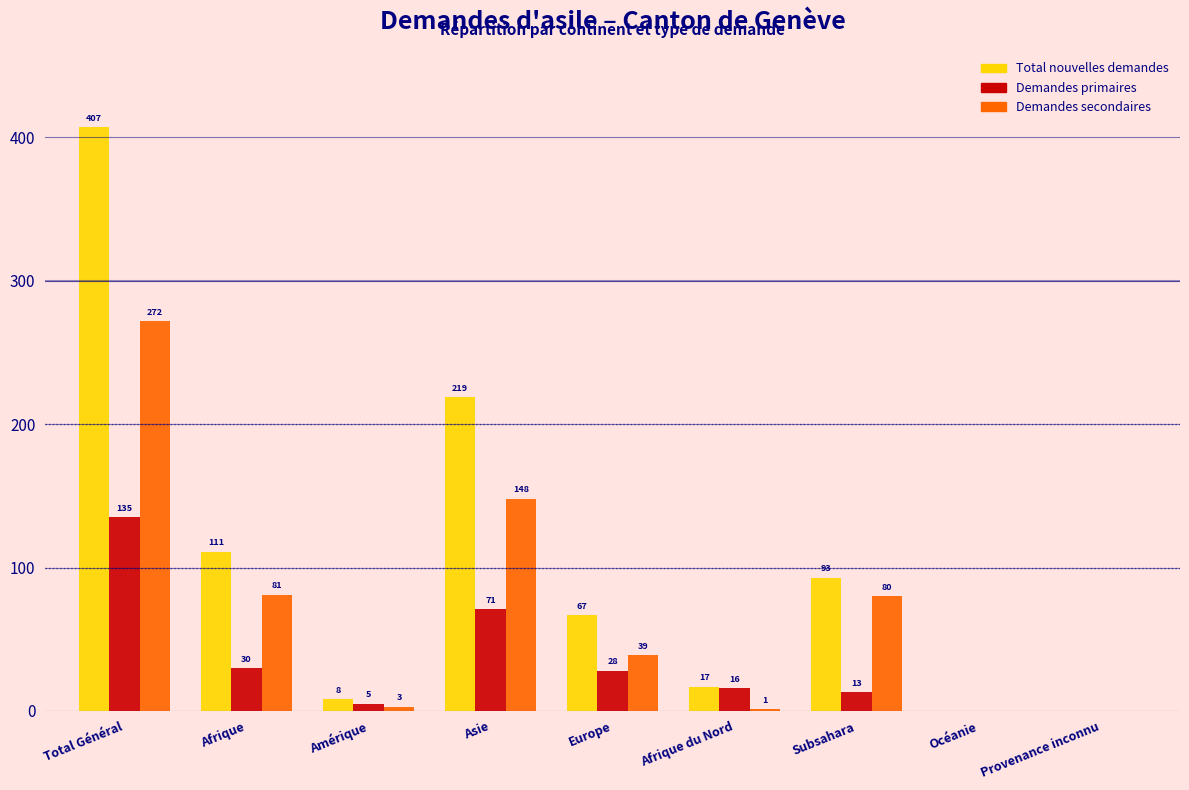

Reading left to right, extract all data points from this chart.

Total nouvelles demandes: Total Général=407	Afrique=111	Amérique=8	Asie=219	Europe=67	Afrique du Nord=17	Subsahara=93	Océanie=0	Provenance inconnu=0
Demandes primaires: Total Général=135	Afrique=30	Amérique=5	Asie=71	Europe=28	Afrique du Nord=16	Subsahara=13	Océanie=0	Provenance inconnu=0
Demandes secondaires: Total Général=272	Afrique=81	Amérique=3	Asie=148	Europe=39	Afrique du Nord=1	Subsahara=80	Océanie=0	Provenance inconnu=0